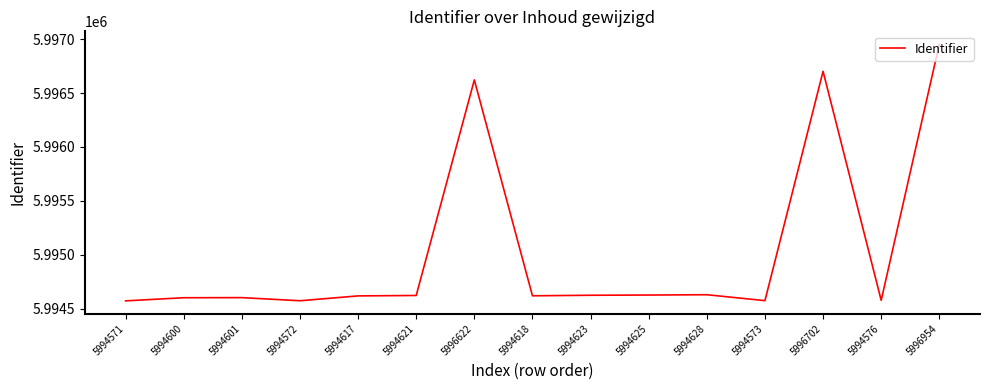

Where is the data nearest to the value 5995762?

5996622